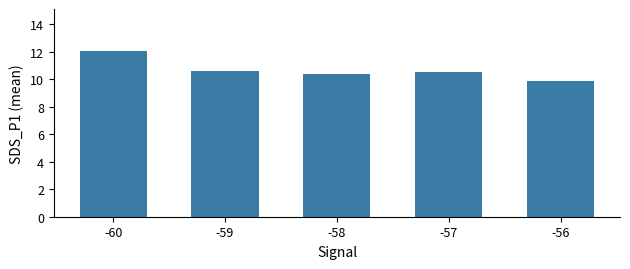

Which label corresponds to the largest value in the chart?

-60